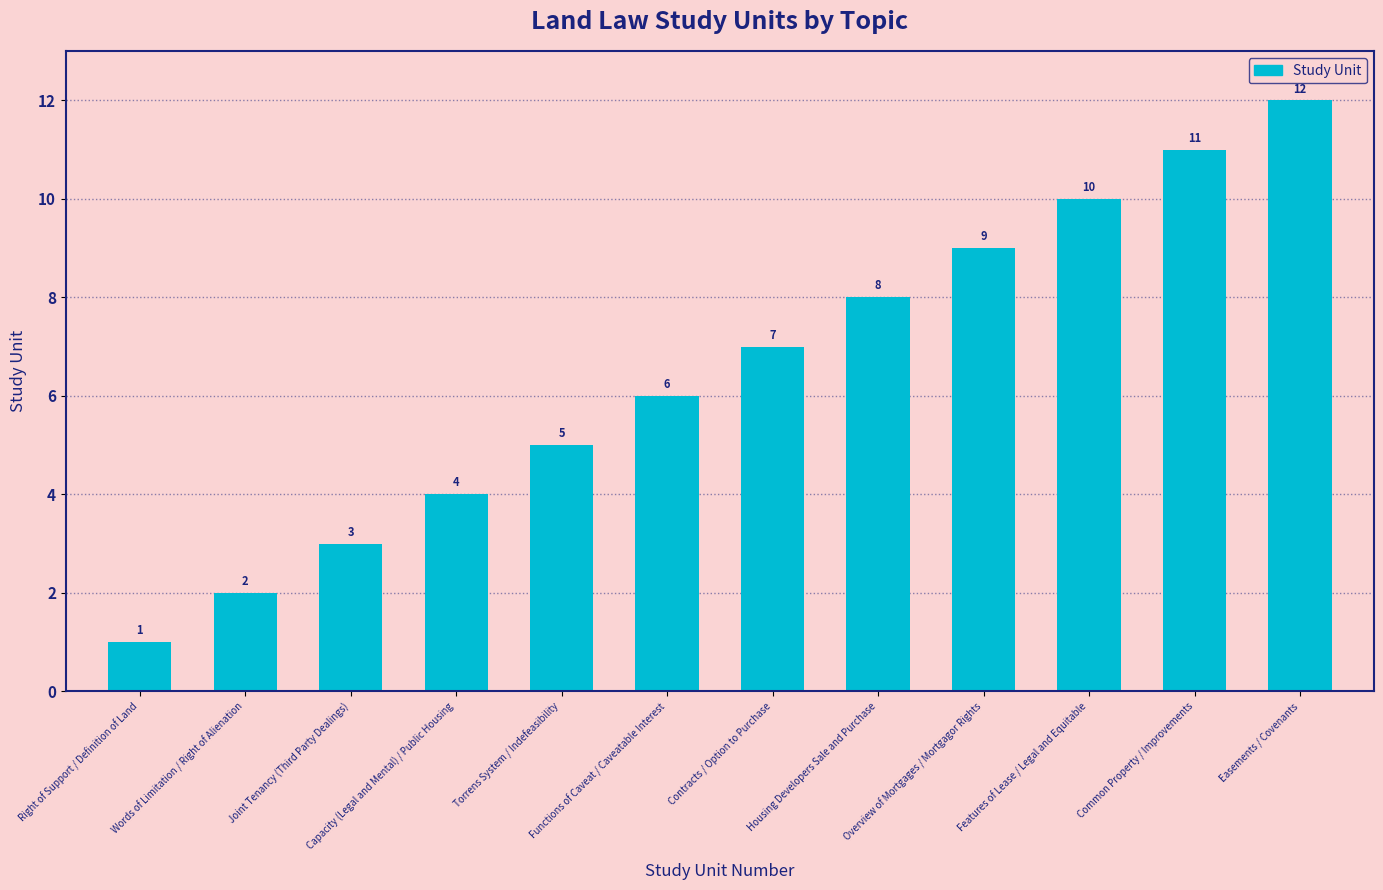

What is the difference between the maximum and second lowest values?

10